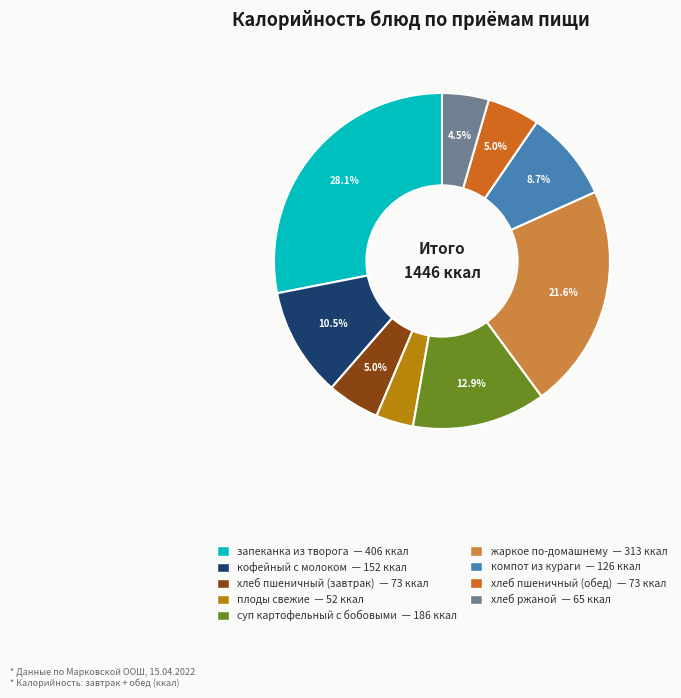

Is there any slice that represents more than half of the pie?

No